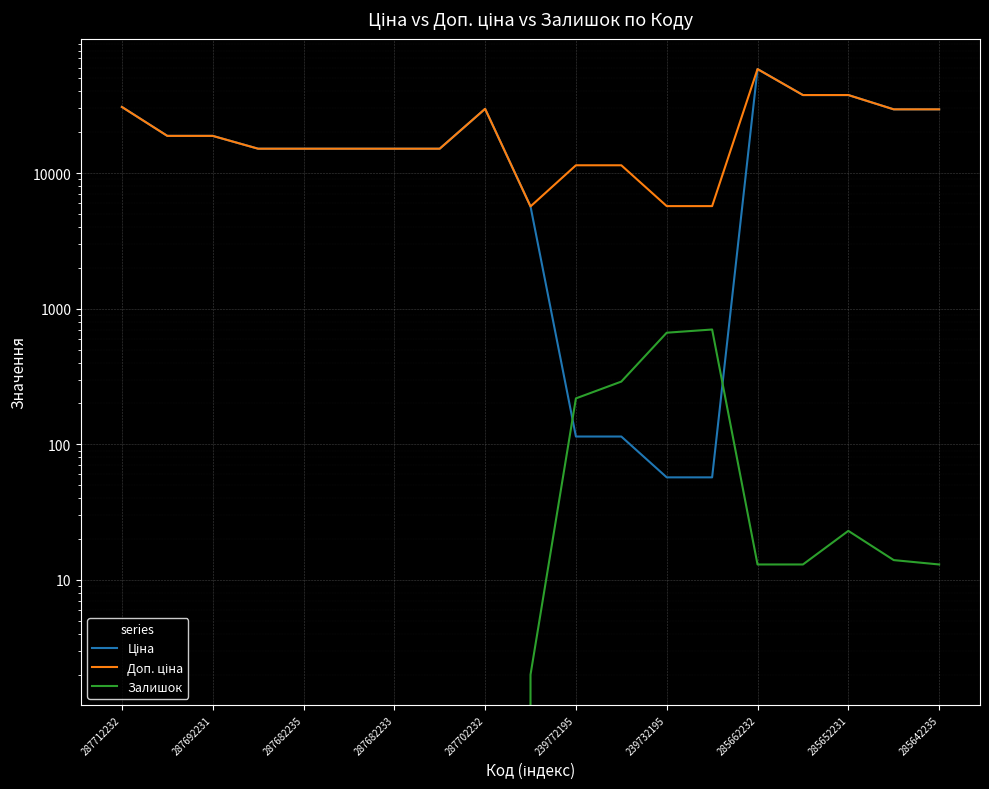

Reading left to right, extract all data points from this chart.

Ціна: 30717.1	18796.8	18796.8	15120.0	15120.0	15120.0	15120.0	15120.0	29747.2	5673.8	114.1	114.1	57.0	57.0	58426.5	37593.6	37593.6	29491.5	29491.5
Доп. ціна: 30717.1	18796.8	18796.8	15120.0	15120.0	15120.0	15120.0	15120.0	29747.2	5673.8	11410.0	11410.0	5705.0	5705.0	58426.5	37593.6	37593.6	29491.5	29491.5
Залишок: 0.0	0.0	0.0	0.0	0.0	0.0	0.0	0.0	0.0	2.0	218.0	290.0	665.0	702.0	13.0	13.0	23.0	14.0	13.0